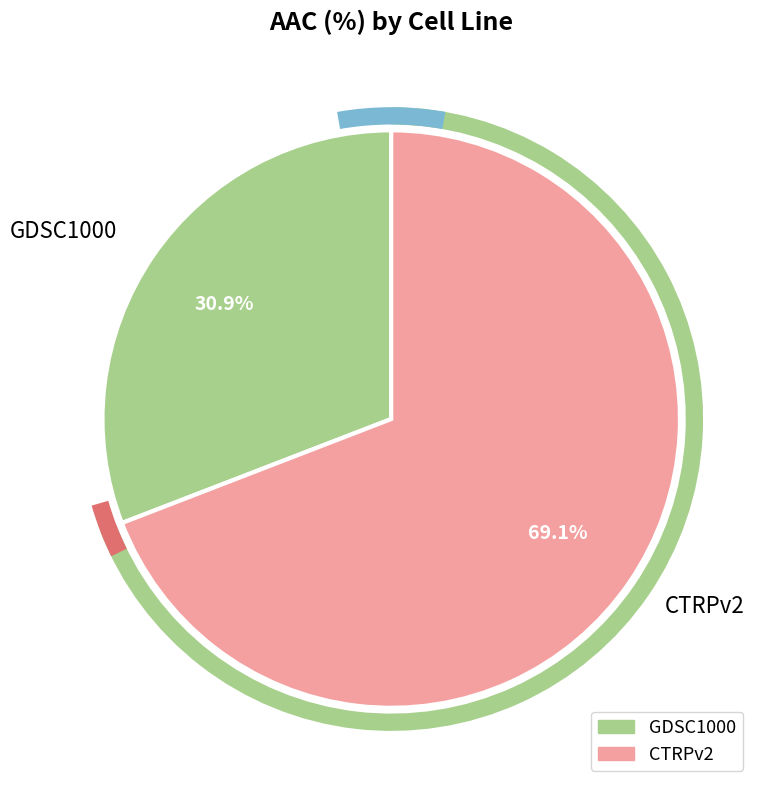

Which slice is the smallest?

GDSC1000